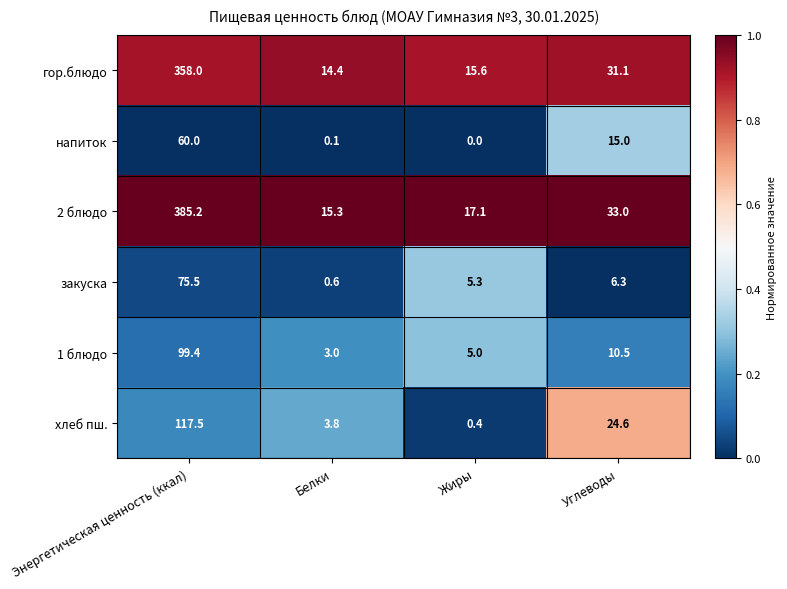

At which label is хлеб пш. closest to 58?

Углеводы